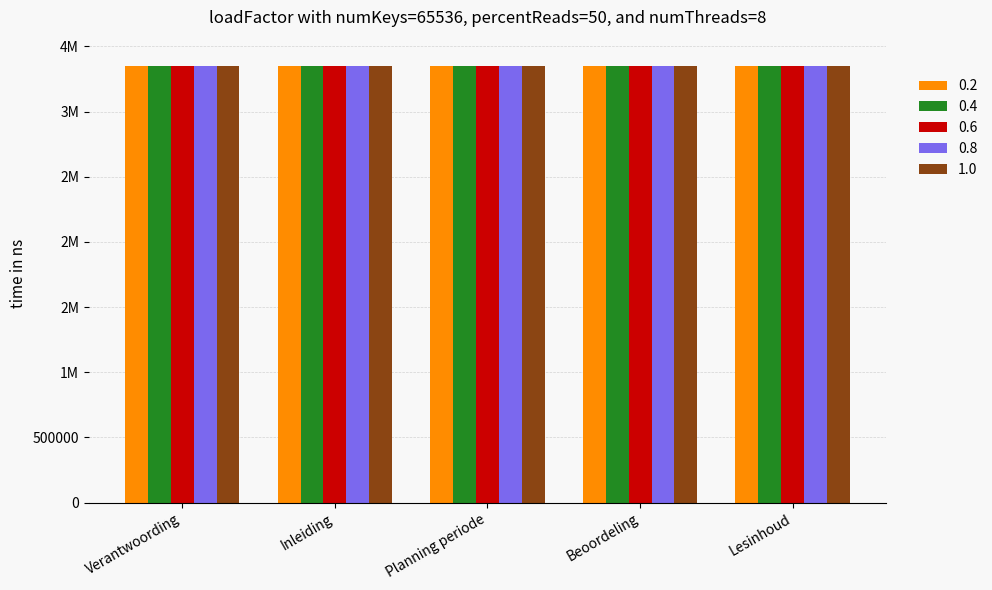

At which category does the chart reach its peak across all series?

Beoordeling